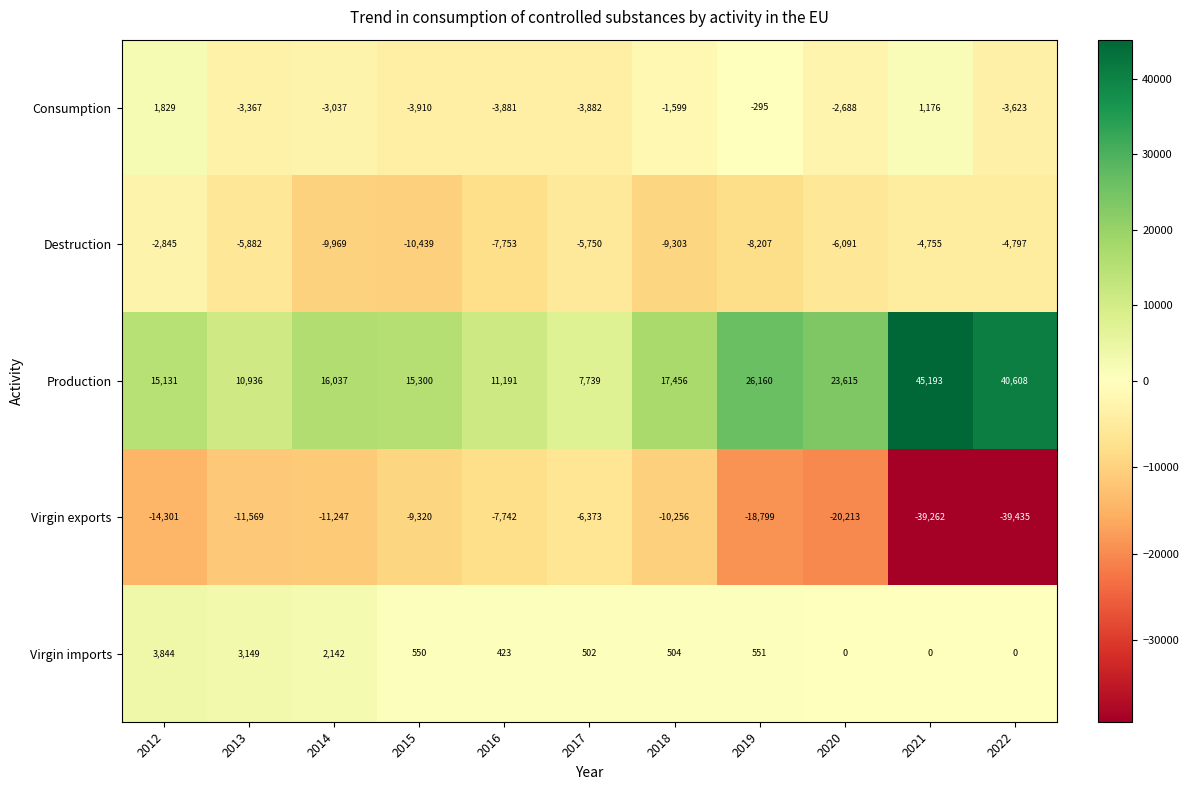

How many values in Virgin imports are above zero?

8